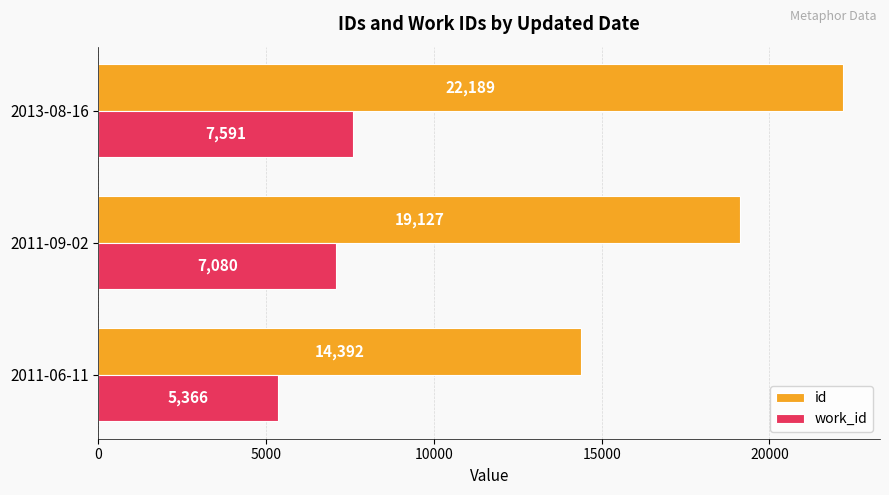

Where is work_id nearest to the value 6478?

2011-09-02